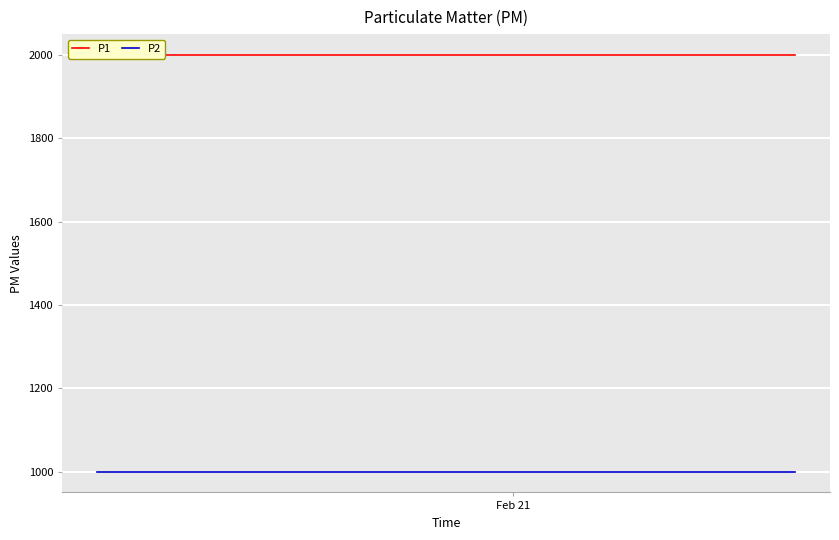

How many distinct data groups are displayed?

2